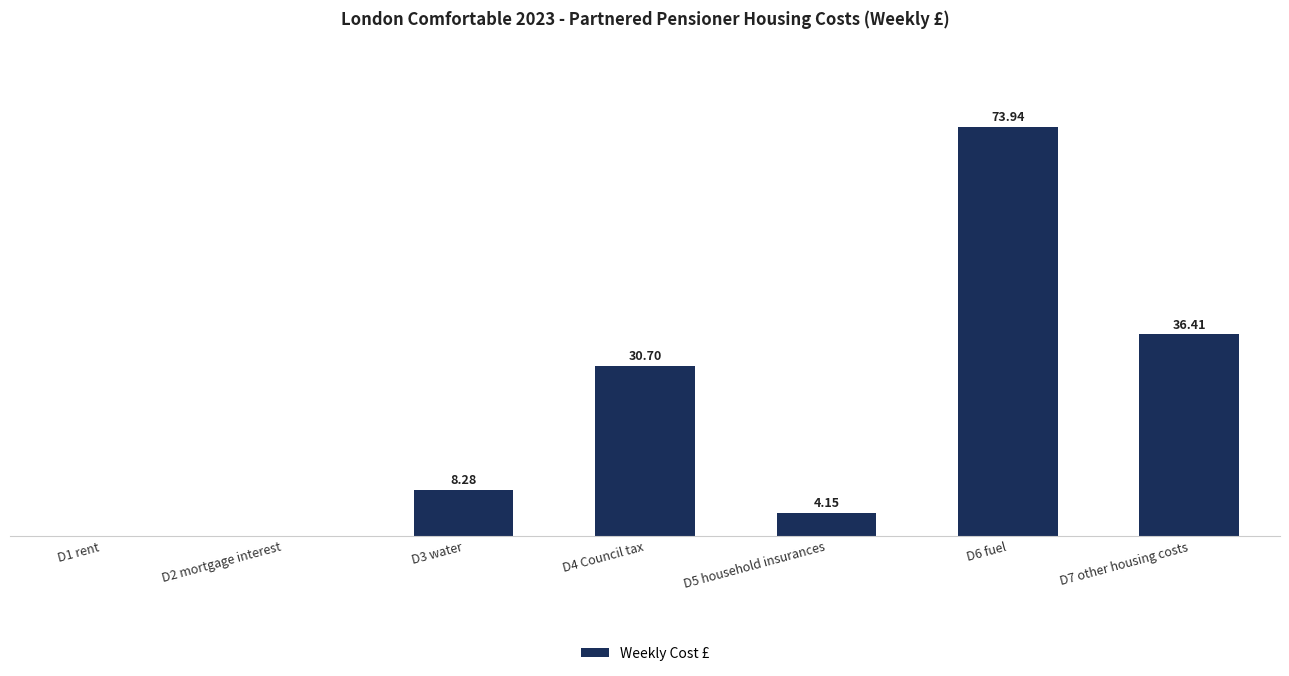

Which has a higher value, D2 mortgage interest or D3 water?

D3 water